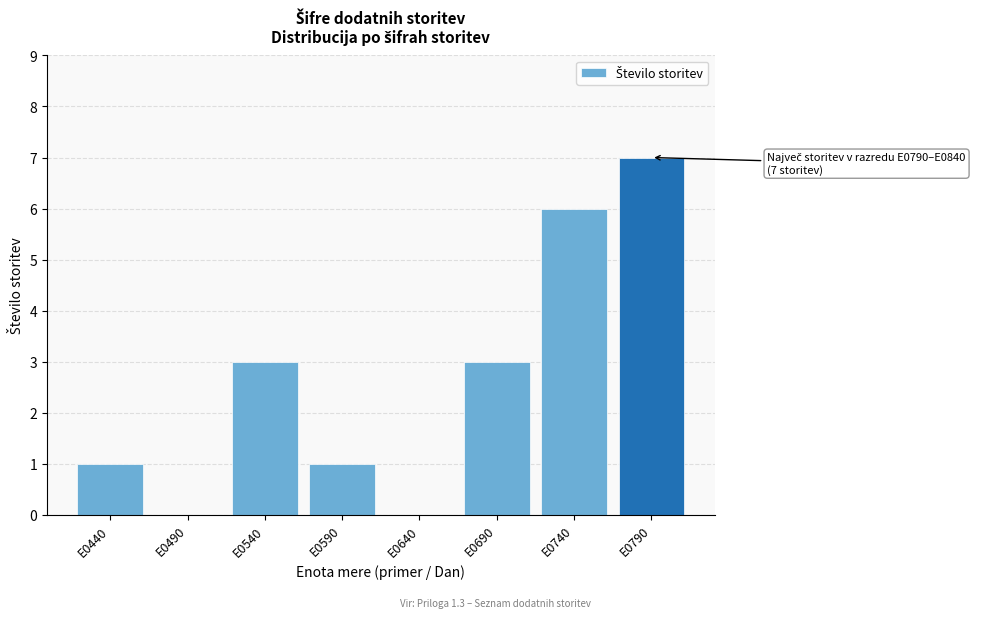

Reading left to right, transcribe all the data shown in this chart.

E0440=1	E0490=0	E0540=3	E0590=1	E0640=0	E0690=3	E0740=6	E0790=7